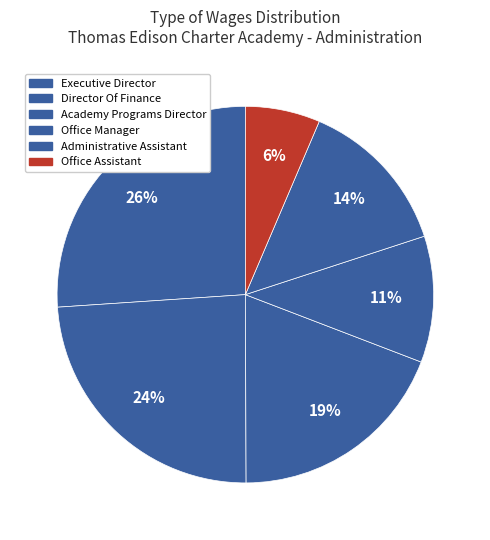

True or false: Executive Director accounts for 26% of the total.

True